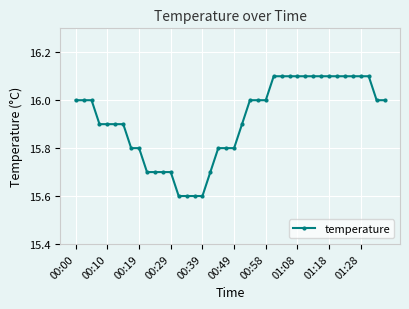

What is the greatest value displayed?

16.1